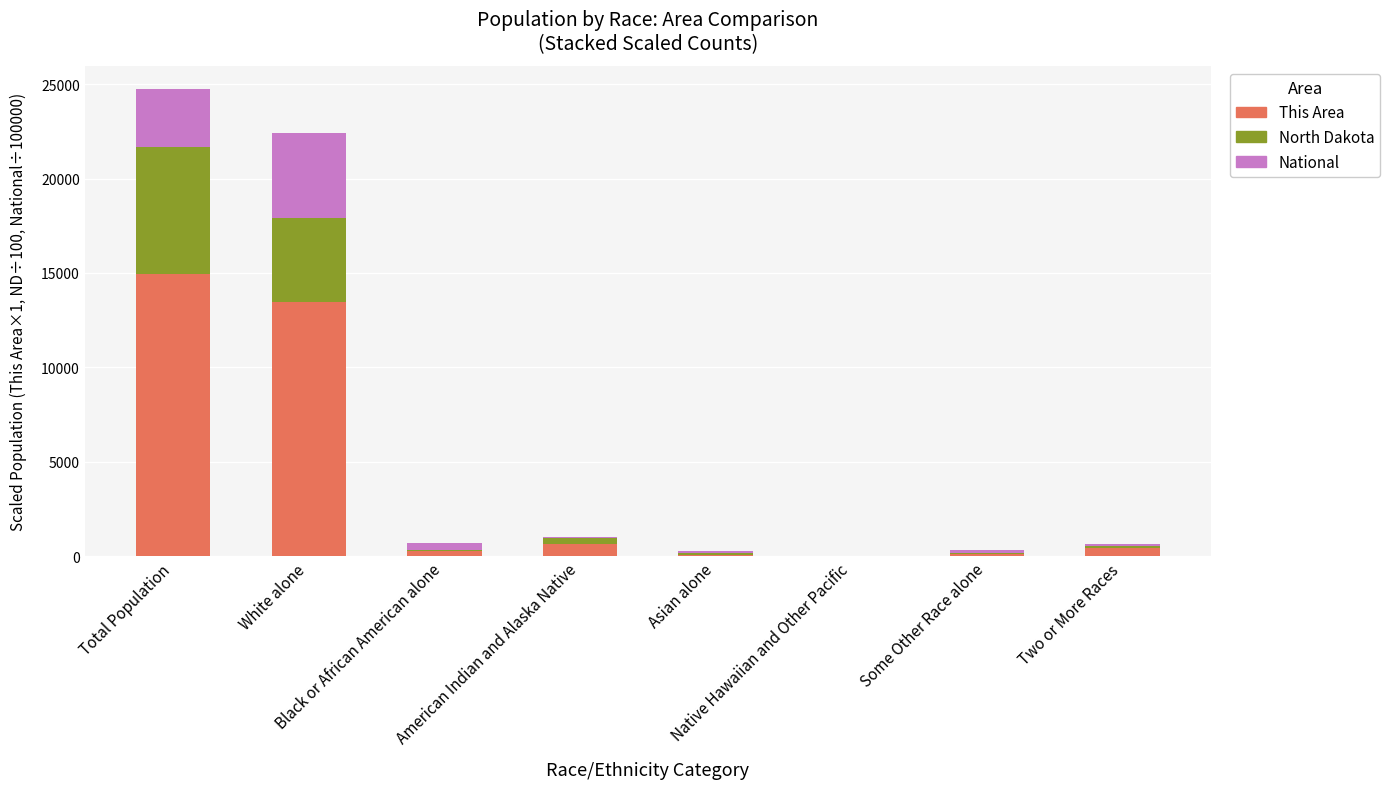

What is the highest value of the This Area series?

14922.0